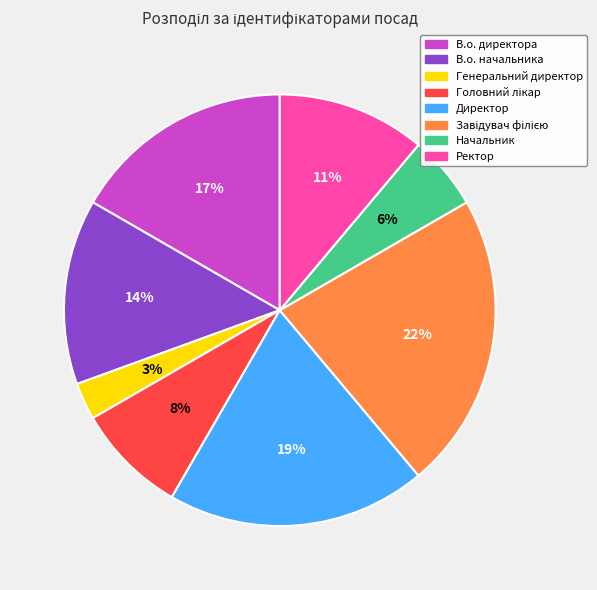

Count the number of slices in the pie.

8